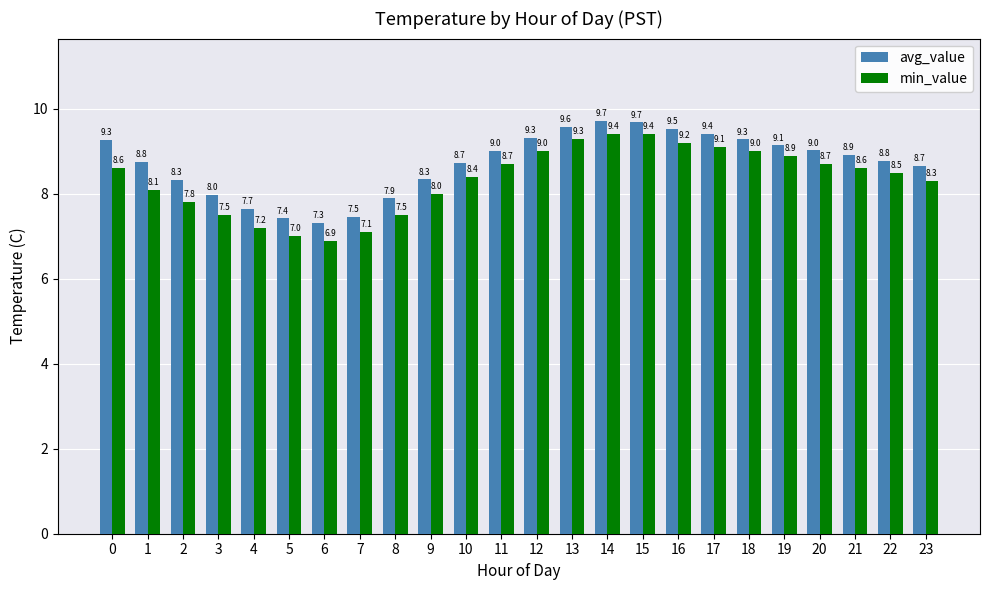

What is the minimum value for min_value?

6.9